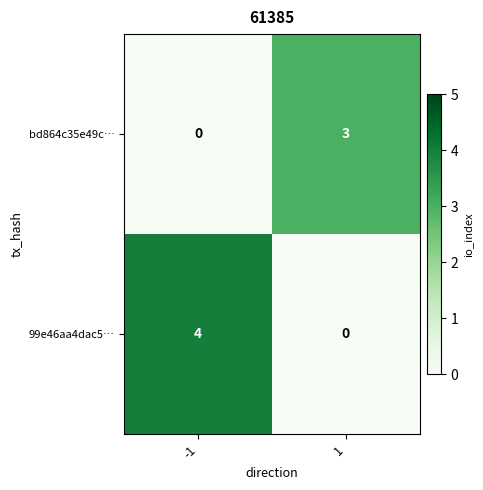

What is the greatest value displayed?

4